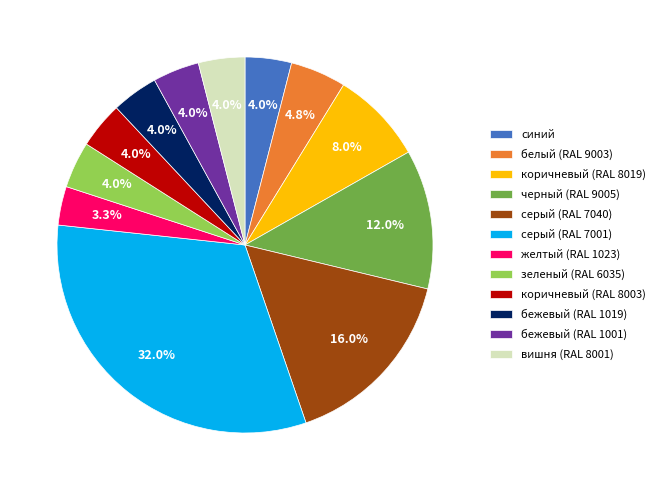

How many slices are in this pie chart?

12